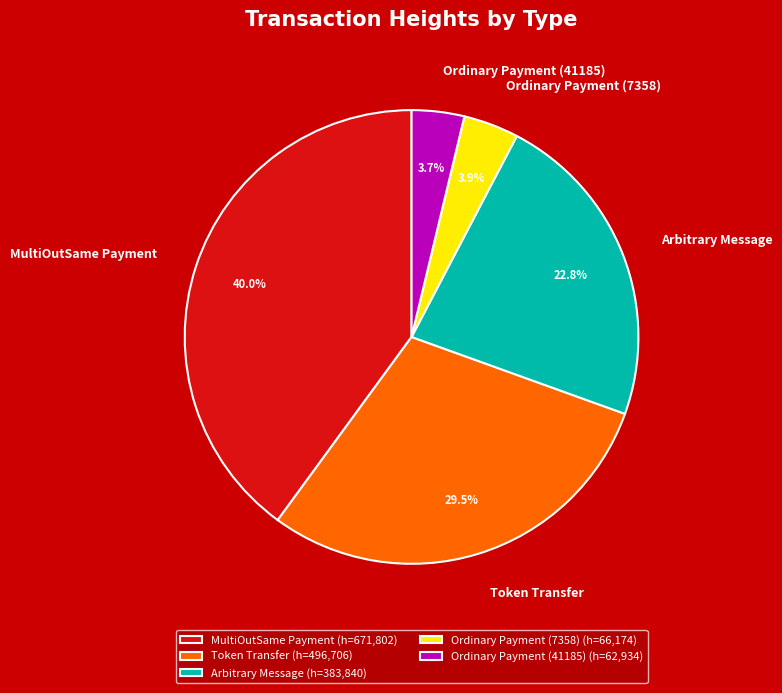

Between Ordinary Payment (41185) and MultiOutSame Payment, which is larger?

MultiOutSame Payment